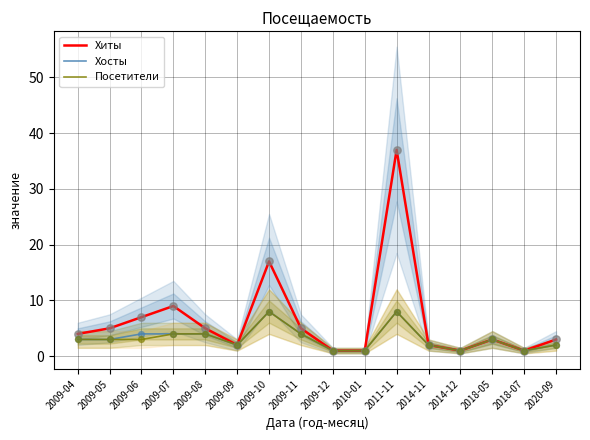

What are all the series names shown in the legend?

Хиты, Хосты, Посетители